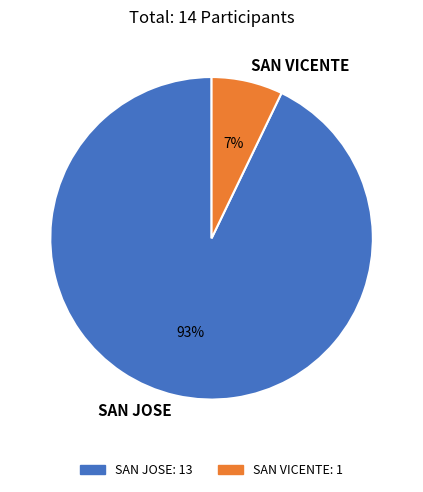

True or false: SAN VICENTE accounts for 7% of the total.

True